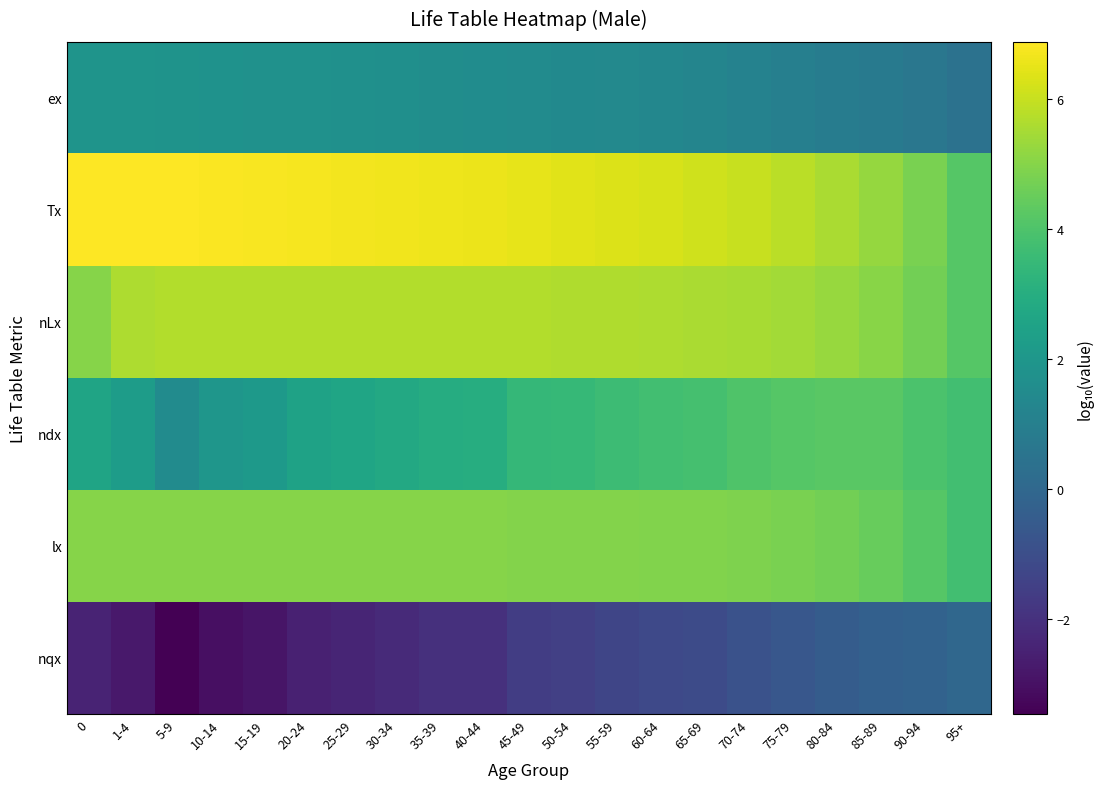

What is the difference between the highest and lowest values at 85-89?

5.5